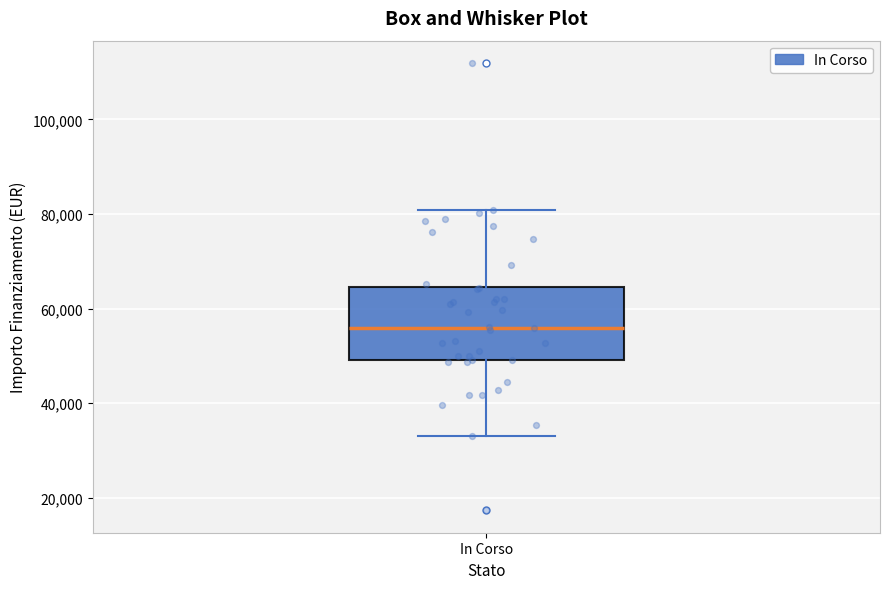

Where is the upper edge of the box for In Corso on the y-axis? The values are not printed on the chart, so give them approximately, as read against the axis.

64000